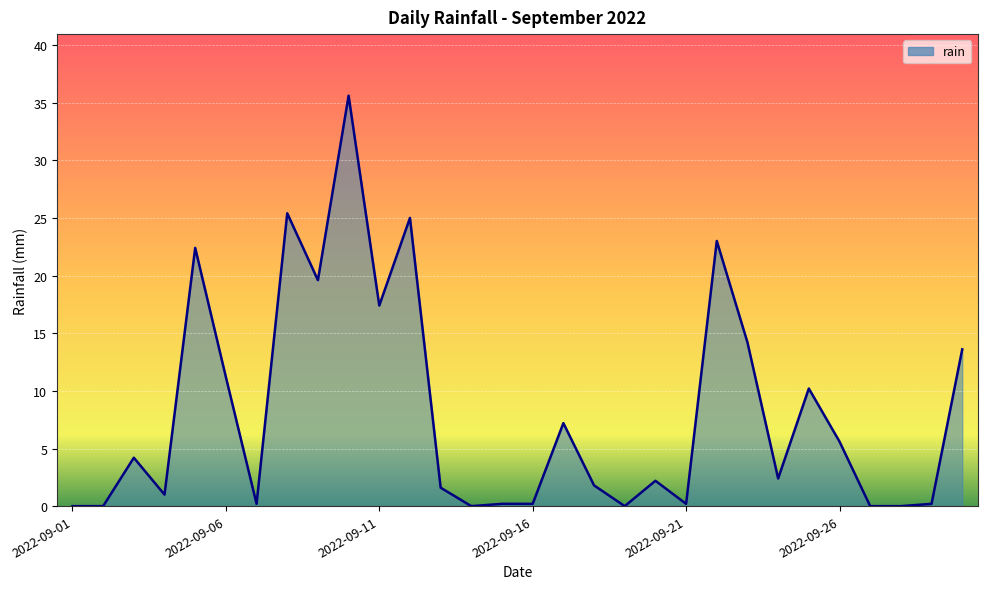

What is the difference between the maximum and minimum values?

35.6